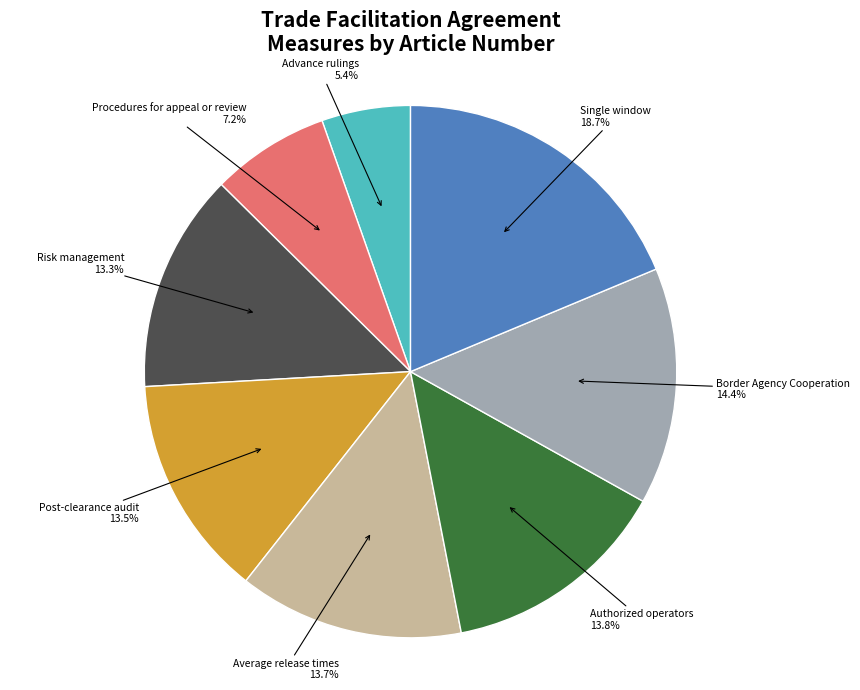

To the nearest percent, what is the difference between the largest and smallest slice percentages?

13%